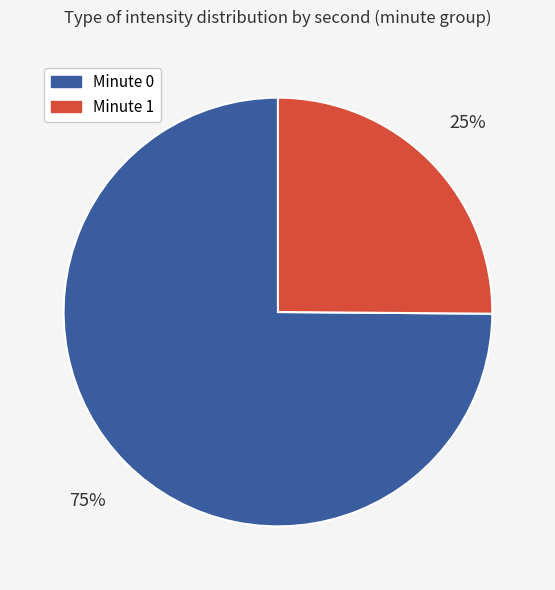

How many segments does this pie chart have?

2